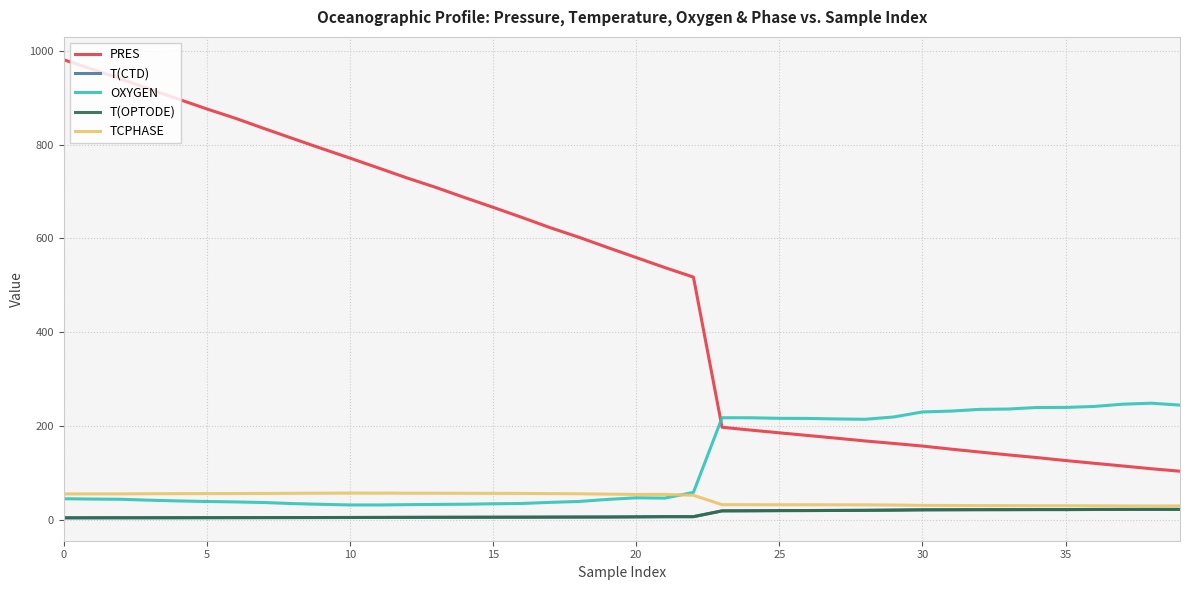

What is the greatest value displayed?

980.8